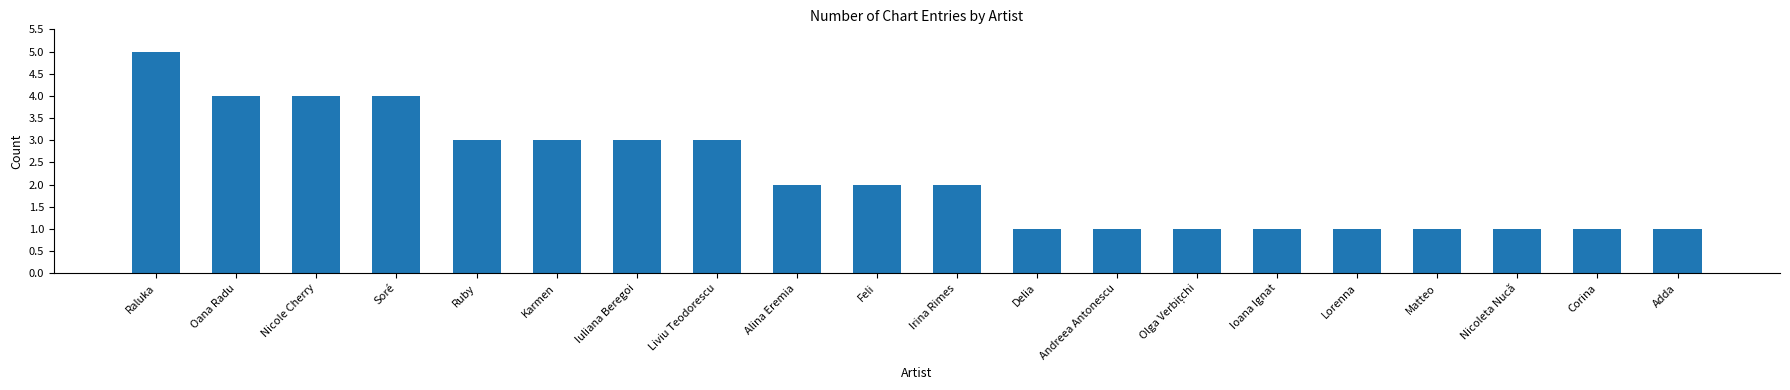

The chart shows a value of 1 at Adda. True or false?

True